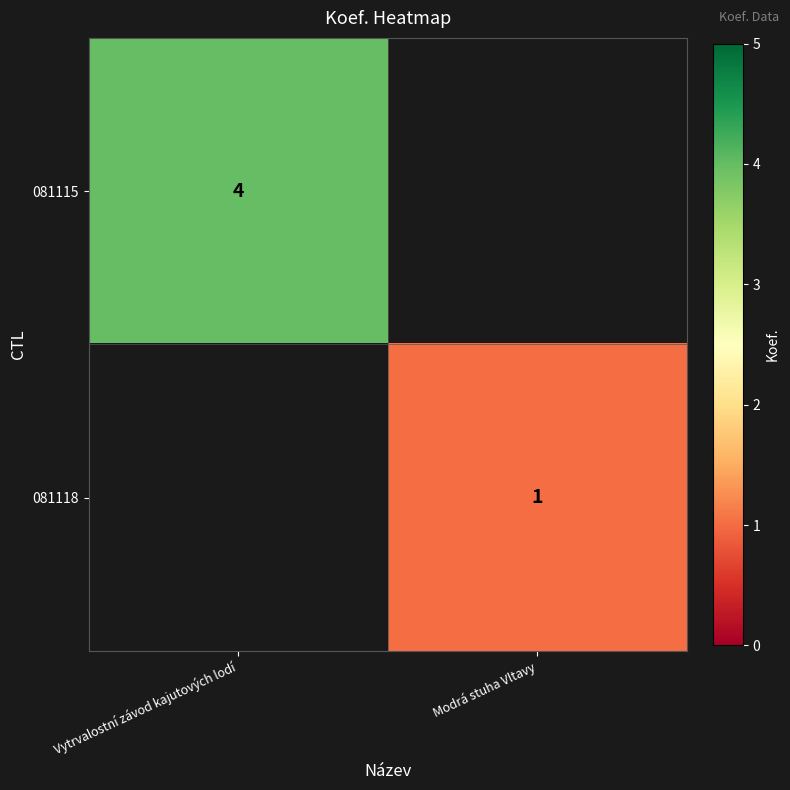

True or false: 081115 has a value of 4 at Vytrvalostní závod kajutových lodí.

True